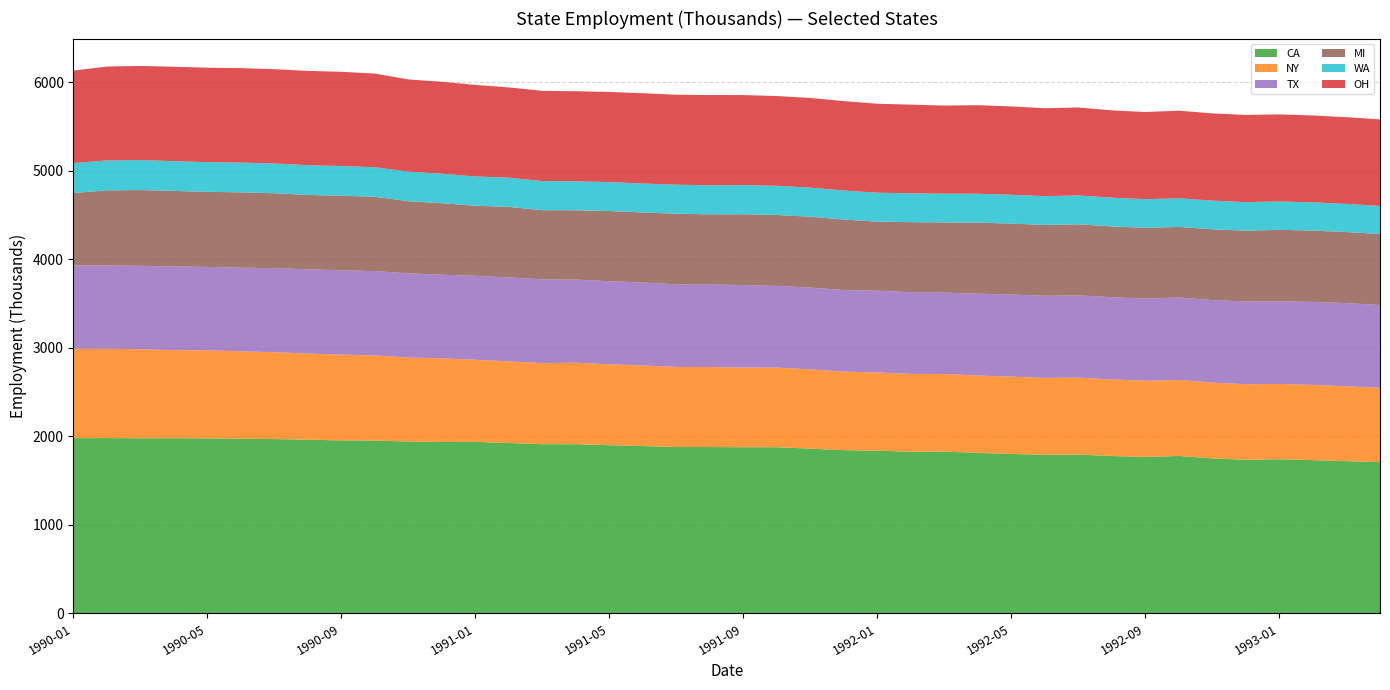

Reading left to right, extract all data points from this chart.

CA: 1990-01=1980.0	1990-02=1981.6	1990-03=1978.4	1990-04=1979.1	1990-05=1977.6	1990-06=1972.6	1990-07=1969.5	1990-08=1962.6	1990-09=1954.6	1990-10=1953.0	1990-11=1942.4	1990-12=1936.9	1991-01=1937.9	1991-02=1925.5	1991-03=1911.7	1991-04=1911.8	1991-05=1900.3	1991-06=1890.8	1991-07=1879.7	1991-08=1879.8	1991-09=1877.2	1991-10=1877.7	1991-11=1861.2	1991-12=1844.1	1992-01=1838.2	1992-02=1826.8	1992-03=1828.9	1992-04=1812.6	1992-05=1801.7	1992-06=1791.9	1992-07=1794.3	1992-08=1778.0	1992-09=1768.0	1992-10=1778.9	1992-11=1751.7	1992-12=1735.8	1993-01=1742.1	1993-02=1731.7	1993-03=1719.7	1993-04=1709.7
NY: 1990-01=1010.3	1990-02=1007.6	1990-03=1006.1	1990-04=995.8	1990-05=993.9	1990-06=988.6	1990-07=981.5	1990-08=972.7	1990-09=969.0	1990-10=961.6	1990-11=948.1	1990-12=944.5	1991-01=927.7	1991-02=922.0	1991-03=915.5	1991-04=920.2	1991-05=913.7	1991-06=909.8	1991-07=904.6	1991-08=903.6	1991-09=901.1	1991-10=900.0	1991-11=896.0	1991-12=887.4	1992-01=883.9	1992-02=878.9	1992-03=875.6	1992-04=875.7	1992-05=873.0	1992-06=869.3	1992-07=869.6	1992-08=865.4	1992-09=861.0	1992-10=858.2	1992-11=855.6	1992-12=853.7	1993-01=850.3	1993-02=849.9	1993-03=846.2	1993-04=839.5
TX: 1990-01=940.7	1990-02=941.2	1990-03=942.6	1990-04=944.7	1990-05=943.4	1990-06=944.8	1990-07=949.5	1990-08=952.8	1990-09=952.7	1990-10=952.7	1990-11=951.5	1990-12=945.5	1991-01=948.7	1991-02=948.3	1991-03=947.5	1991-04=939.2	1991-05=939.0	1991-06=938.3	1991-07=933.5	1991-08=932.7	1991-09=931.5	1991-10=922.4	1991-11=923.9	1991-12=921.2	1992-01=924.0	1992-02=922.4	1992-03=920.1	1992-04=924.4	1992-05=927.8	1992-06=927.9	1992-07=929.9	1992-08=929.0	1992-09=928.1	1992-10=932.5	1992-11=933.0	1992-12=934.4	1993-01=933.4	1993-02=937.8	1993-03=940.3	1993-04=935.3
MI: 1990-01=819.3	1990-02=849.5	1990-03=856.3	1990-04=854.1	1990-05=848.2	1990-06=851.1	1990-07=846.6	1990-08=839.8	1990-09=842.4	1990-10=840.0	1990-11=815.0	1990-12=807.7	1991-01=791.9	1991-02=797.0	1991-03=781.0	1991-04=783.7	1991-05=793.2	1991-06=790.6	1991-07=798.4	1991-08=792.4	1991-09=800.8	1991-10=801.5	1991-11=800.8	1991-12=797.1	1992-01=780.4	1992-02=792.5	1992-03=792.5	1992-04=802.4	1992-05=801.6	1992-06=800.0	1992-07=802.5	1992-08=800.0	1992-09=799.5	1992-10=797.3	1992-11=799.9	1992-12=800.1	1993-01=807.9	1993-02=805.5	1993-03=802.7	1993-04=802.4
WA: 1990-01=338.7	1990-02=337.8	1990-03=338.2	1990-04=336.3	1990-05=335.5	1990-06=336.2	1990-07=336.7	1990-08=336.4	1990-09=336.3	1990-10=333.9	1990-11=334.0	1990-12=333.3	1991-01=330.6	1991-02=330.0	1991-03=329.1	1991-04=327.5	1991-05=327.2	1991-06=327.8	1991-07=327.6	1991-08=328.9	1991-09=329.1	1991-10=330.1	1991-11=328.7	1991-12=328.1	1992-01=326.9	1992-02=325.7	1992-03=325.5	1992-04=326.4	1992-05=326.0	1992-06=325.3	1992-07=326.5	1992-08=324.8	1992-09=323.4	1992-10=324.2	1992-11=323.4	1992-12=323.1	1993-01=320.8	1993-02=319.2	1993-03=318.0	1993-04=317.2
OH: 1990-01=1044.1	1990-02=1061.2	1990-03=1063.9	1990-04=1066.6	1990-05=1067.1	1990-06=1067.8	1990-07=1065.1	1990-08=1065.3	1990-09=1064.4	1990-10=1058.1	1990-11=1042.1	1990-12=1038.5	1991-01=1034.3	1991-02=1020.0	1991-03=1019.3	1991-04=1017.4	1991-05=1018.3	1991-06=1019.7	1991-07=1016.3	1991-08=1019.5	1991-09=1016.9	1991-10=1013.7	1991-11=1013.1	1991-12=1010.2	1992-01=1004.7	1992-02=1002.4	1992-03=995.6	1992-04=1000.5	1992-05=998.0	1992-06=993.5	1992-07=993.3	1992-08=986.2	1992-09=985.2	1992-10=988.9	1992-11=985.5	1992-12=984.8	1993-01=984.0	1993-02=981.9	1993-03=979.5	1993-04=977.7